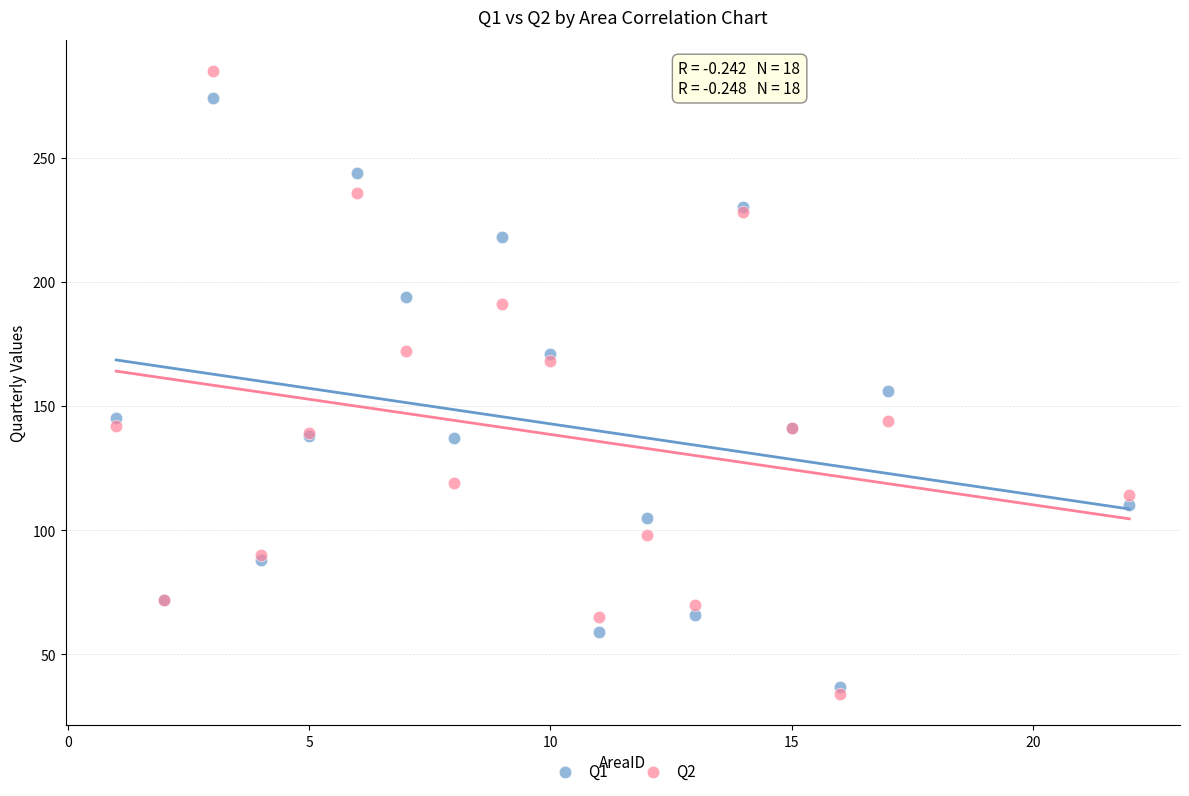

What is the X range (max minus min) for the scatter plot?

21